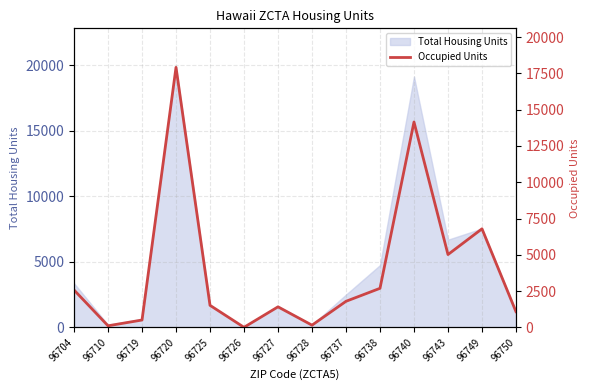

What is the average value?

3984